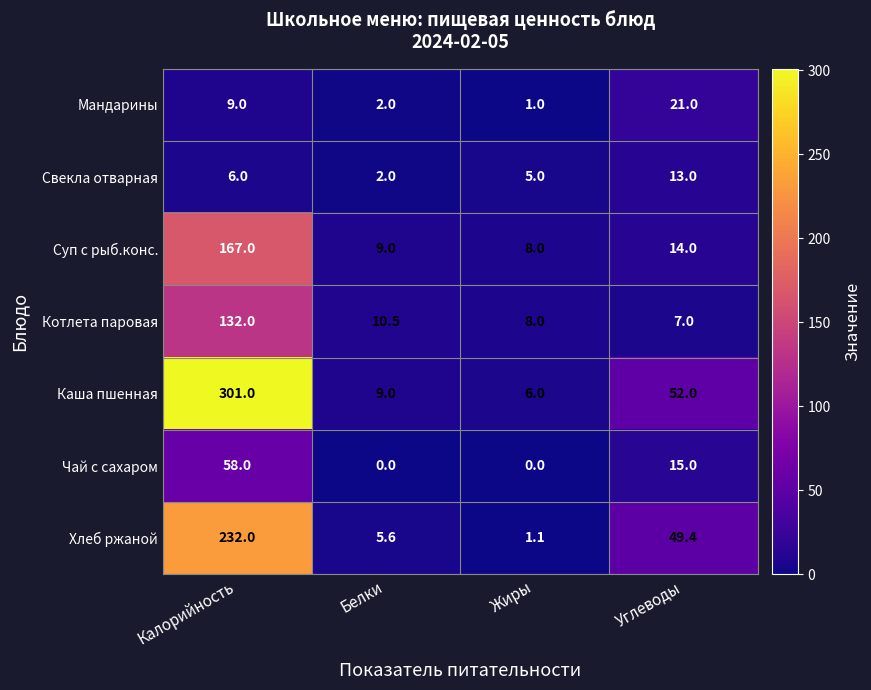

What is the difference between the maximum and minimum values in the Хлеб ржаной series?

230.9